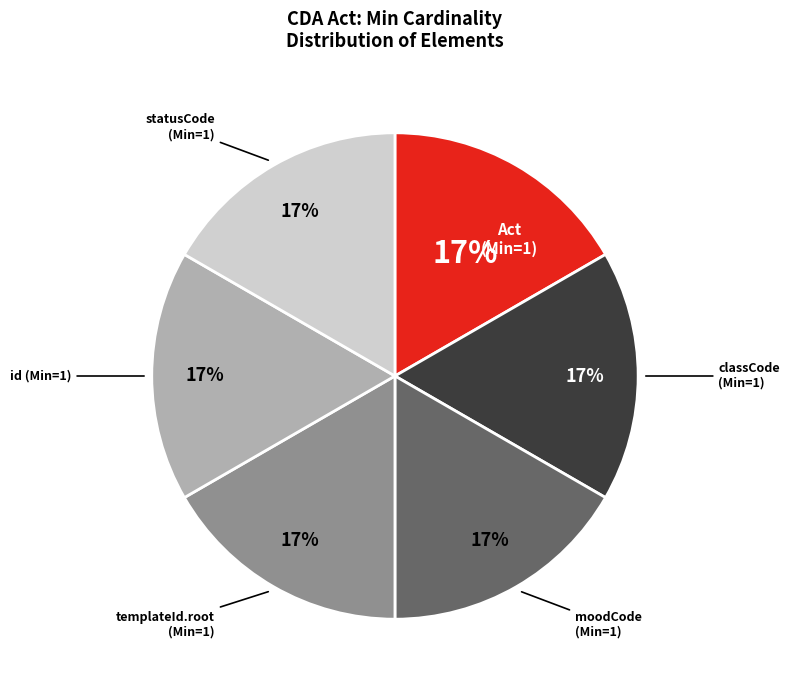

How many segments does this pie chart have?

6